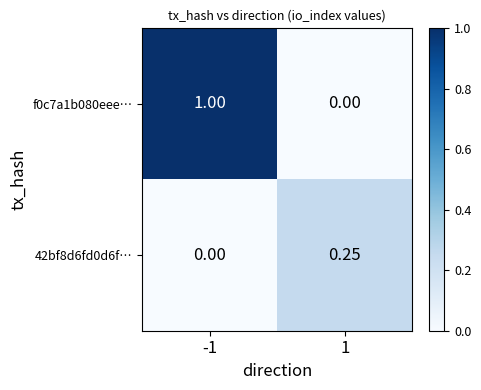

At which category is the sum across all series the highest?

-1